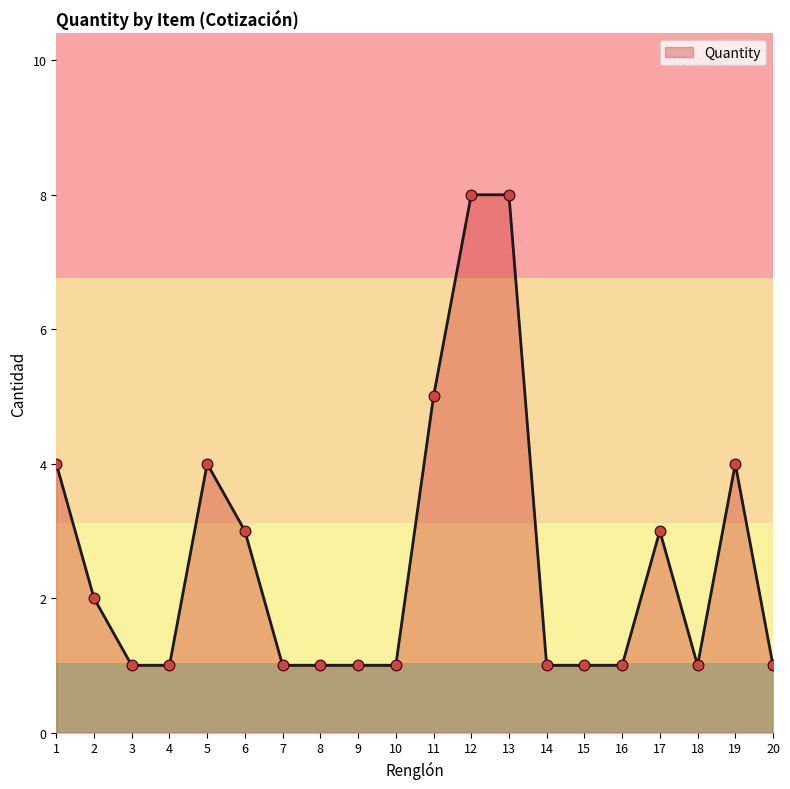

Which has a higher value, 16 or 19?

19